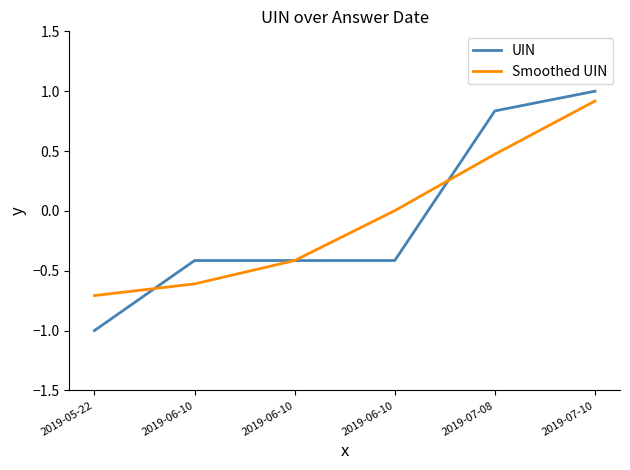

Where does the Smoothed UIN series first go above 0?

2019-06-10